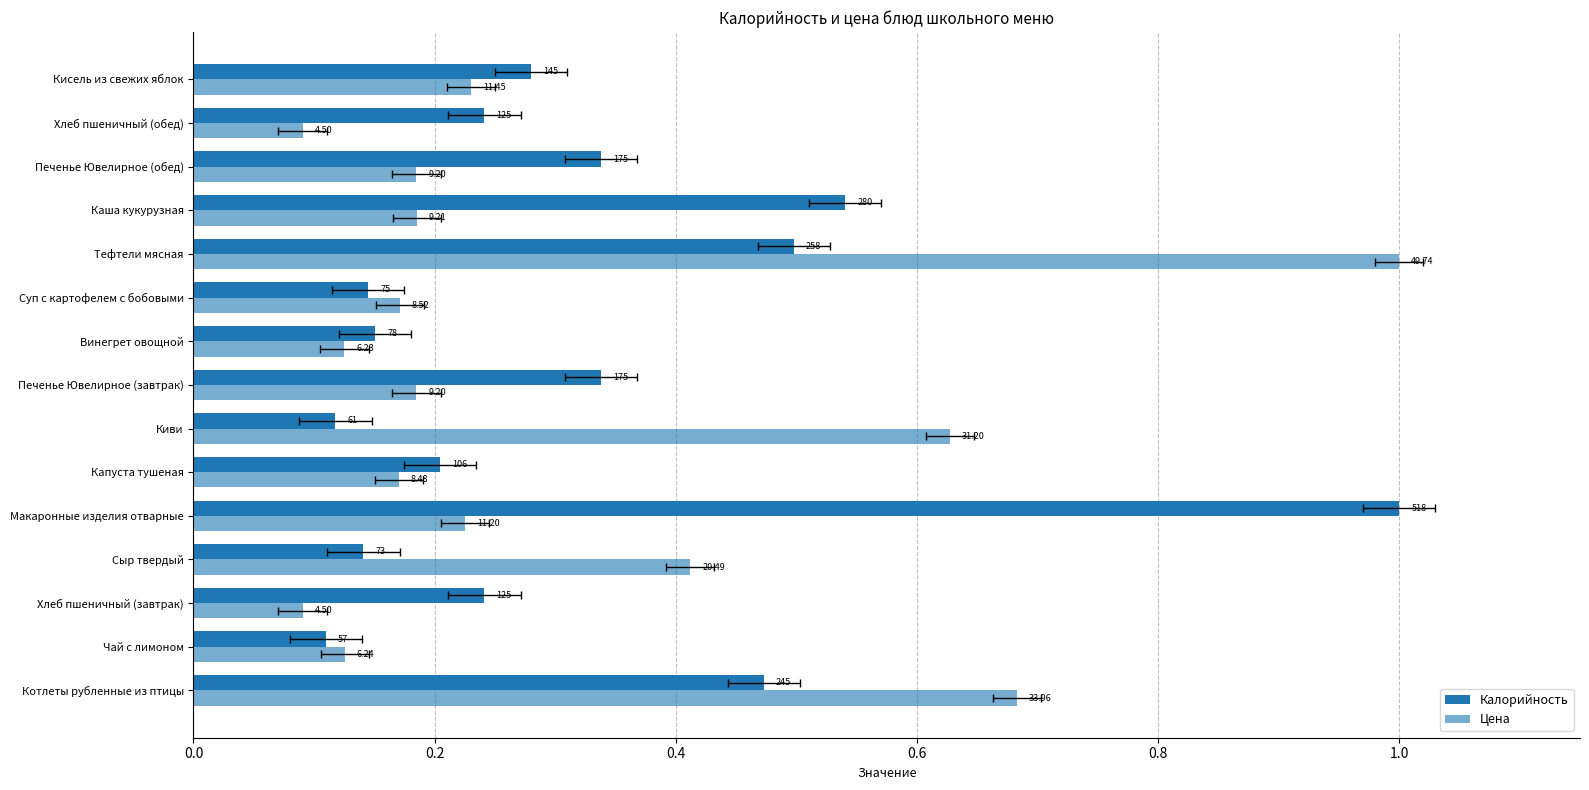

How many categories are shown in the chart?

15